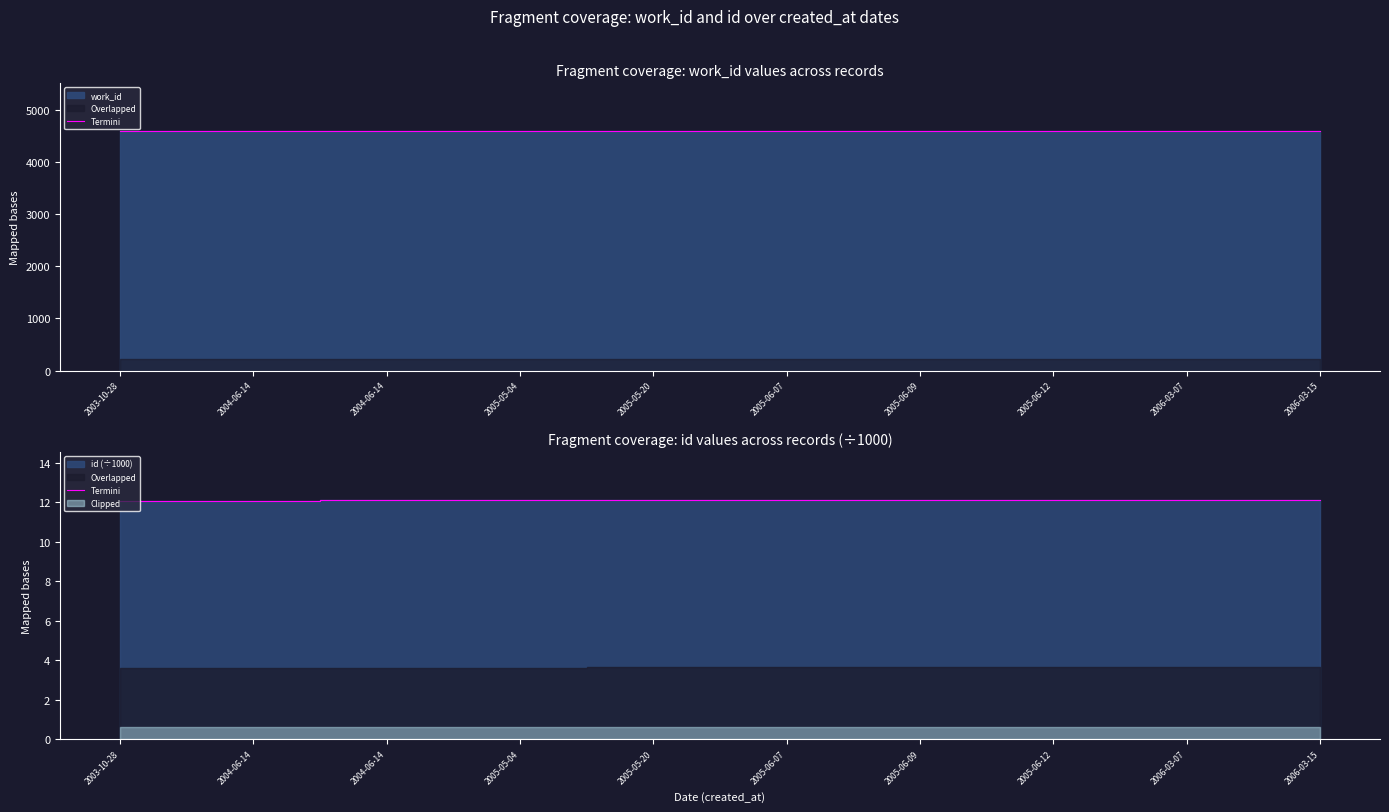

Reading left to right, what are all the values shown in this chart?

12.1	12.1	12.1	12.1	12.1	12.1	12.1	12.1	12.1	12.1